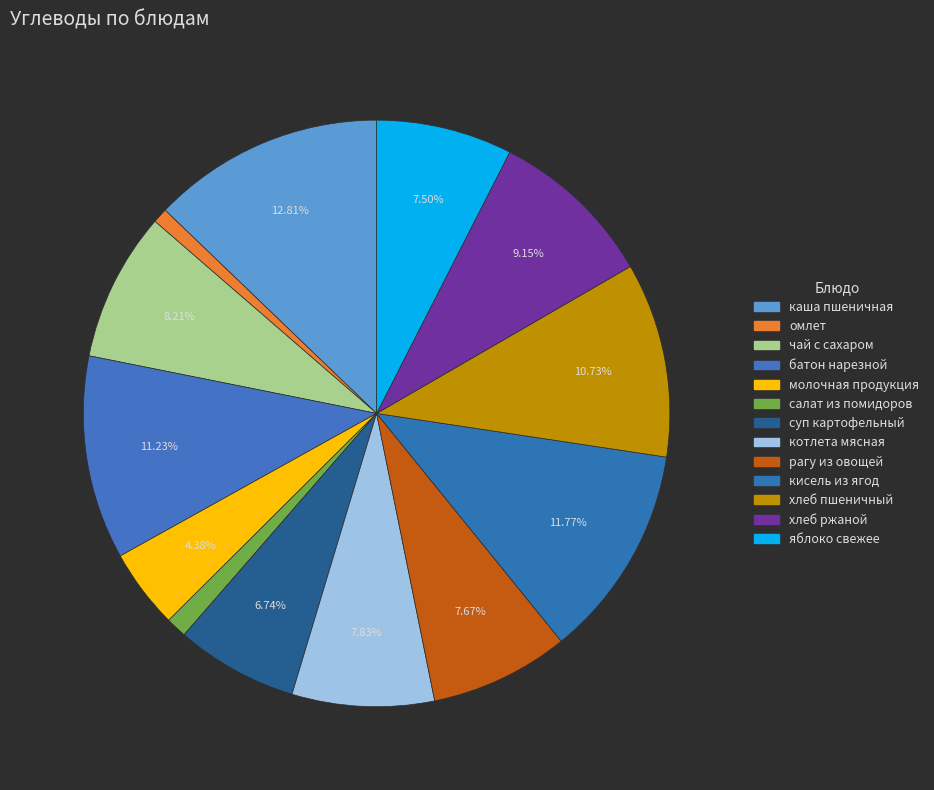

To the nearest percent, what is the difference between the largest and smallest slice percentages?

12%